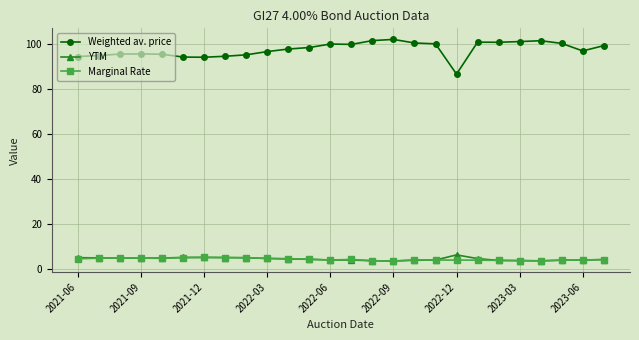

True or false: YTM and Weighted av. price cross at least once.

False